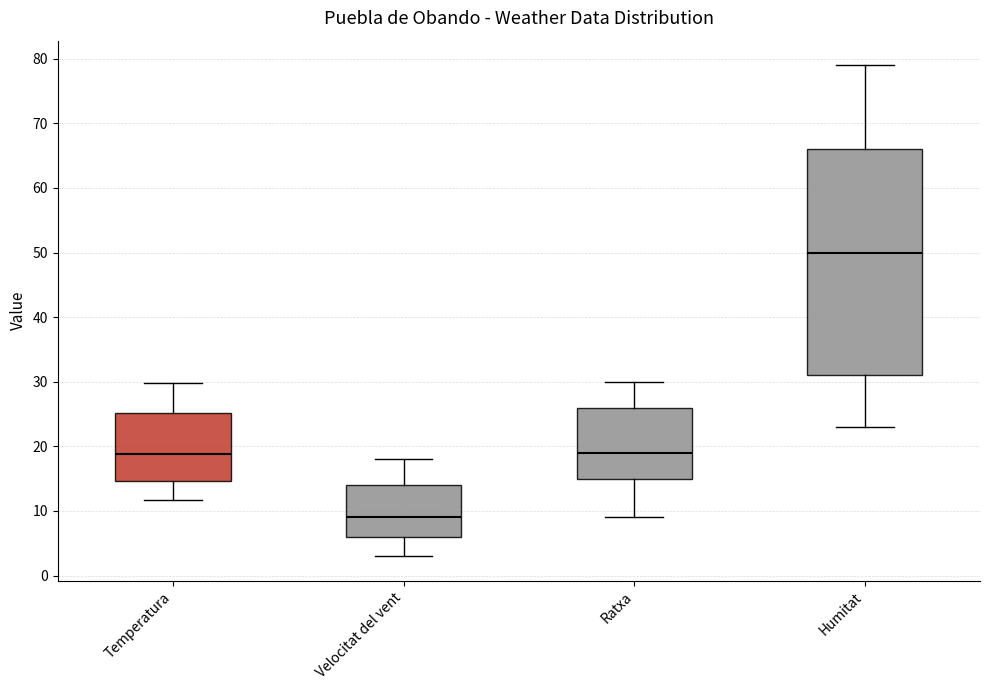

Which box is the tallest, from its lower edge to its upper edge?

Humitat